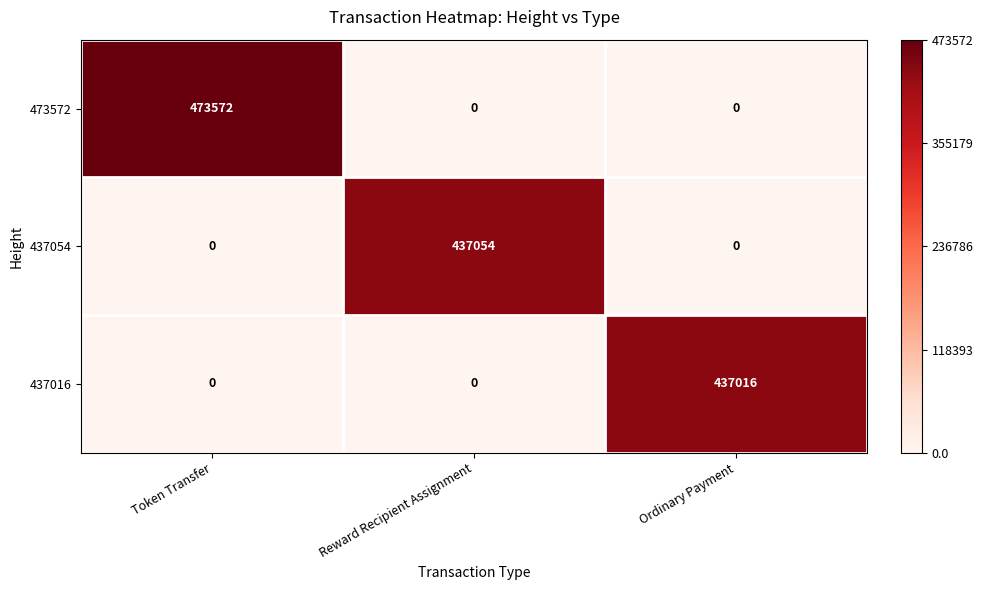

Which series has the largest total across all categories?

473572